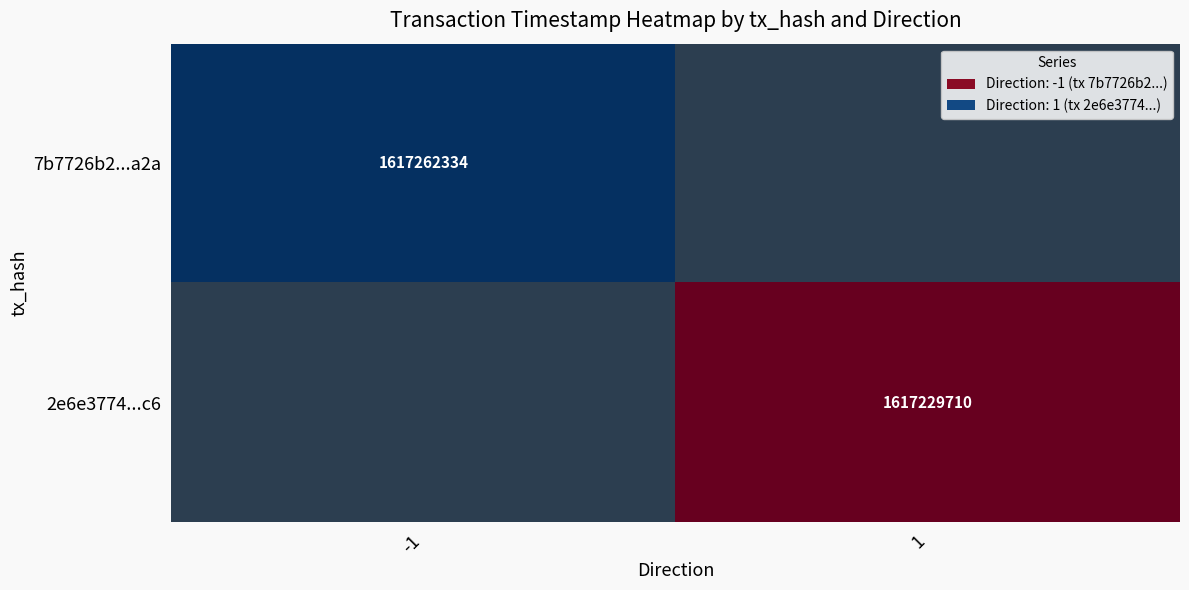

Is it true that 2e6e3774...c6 equals 2159906048.4 at 1?

False